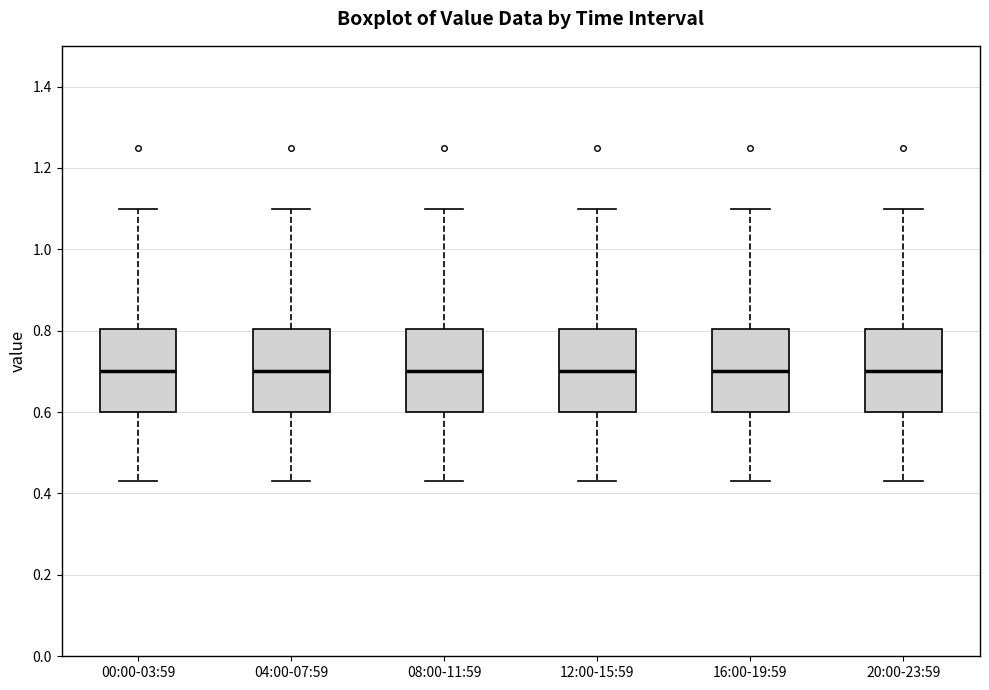

Reading left to right, read every box against the y-axis: the position of its median line, the range the box covers, and the ends of its whiskers. The values are not printed on the chart, so give them approximately, as read against the axis.

00:00-03:59: median 0.70, box 0.60 to 0.80, whiskers 0.44 to 1.10
04:00-07:59: median 0.70, box 0.60 to 0.80, whiskers 0.44 to 1.10
08:00-11:59: median 0.70, box 0.60 to 0.80, whiskers 0.44 to 1.10
12:00-15:59: median 0.70, box 0.60 to 0.80, whiskers 0.44 to 1.10
16:00-19:59: median 0.70, box 0.60 to 0.80, whiskers 0.44 to 1.10
20:00-23:59: median 0.70, box 0.60 to 0.80, whiskers 0.44 to 1.10